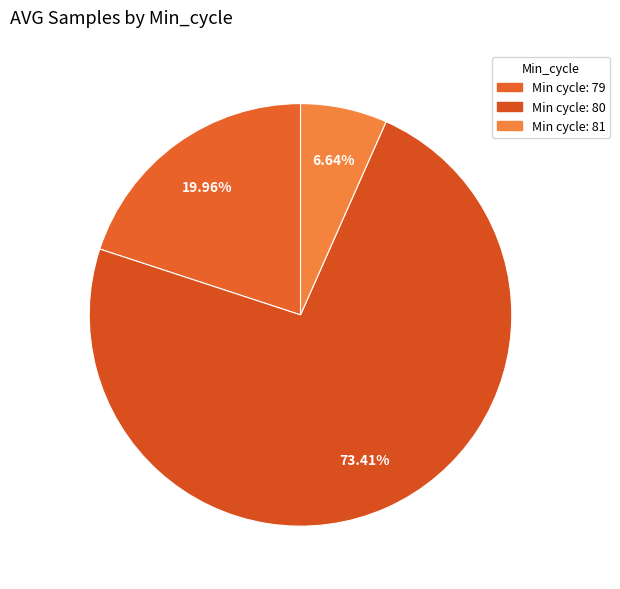

How many segments does this pie chart have?

3